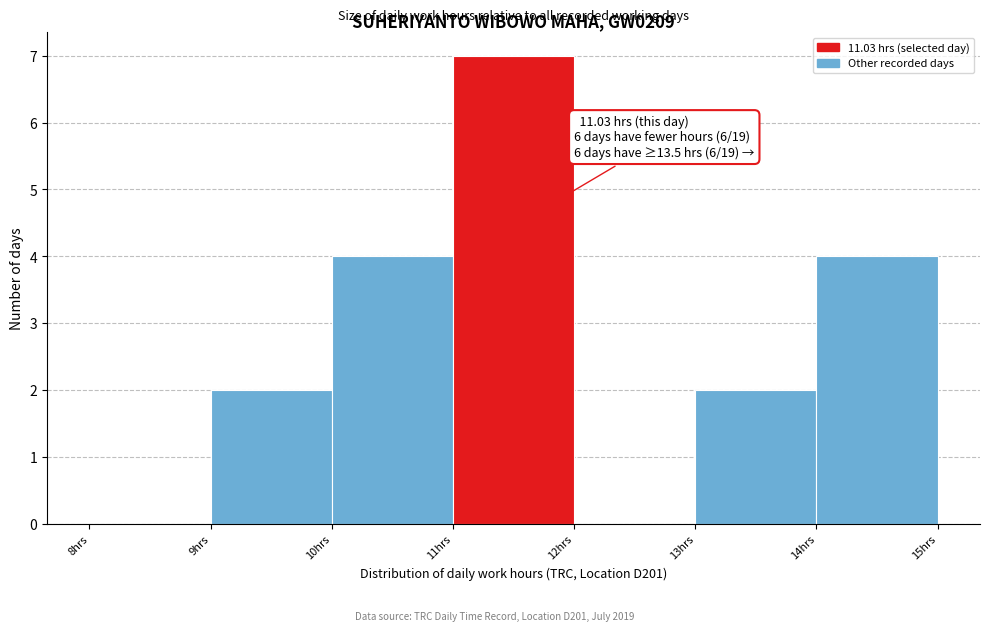

Which range on the x-axis has the tallest bar?

11 to 12